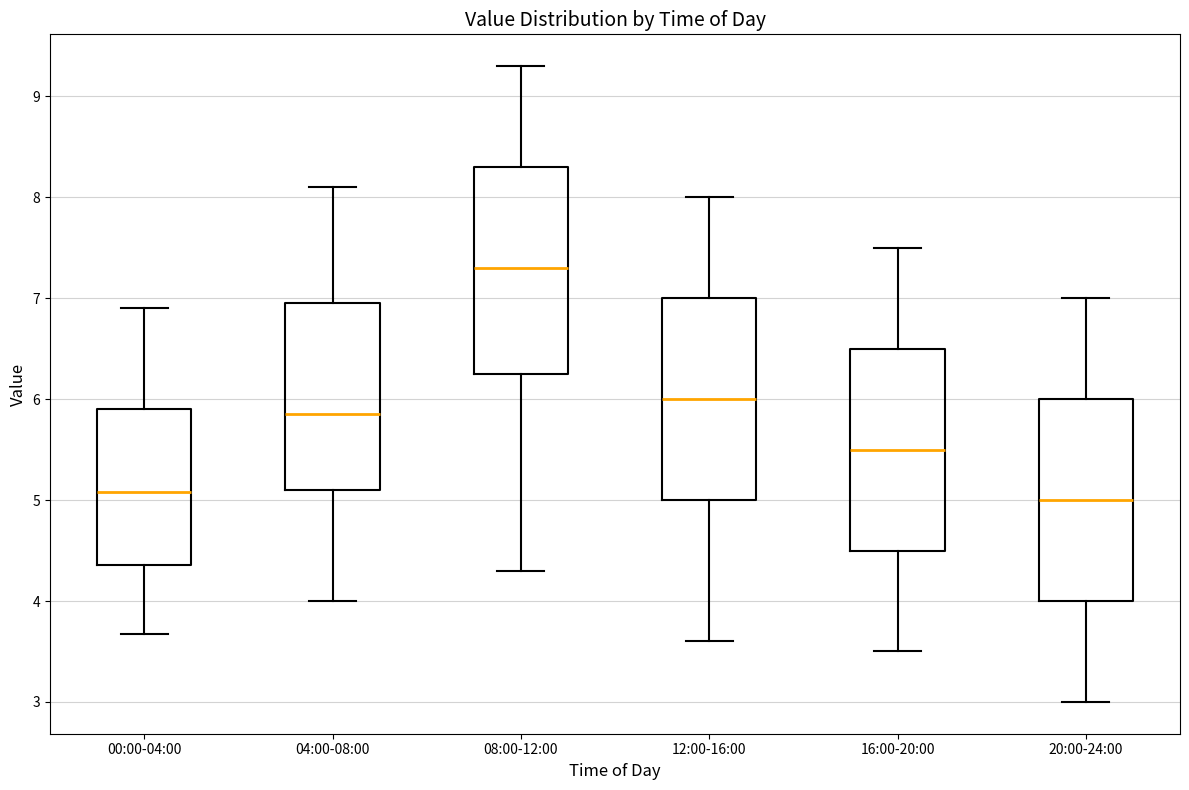

Which box has the highest median line?

08:00-12:00